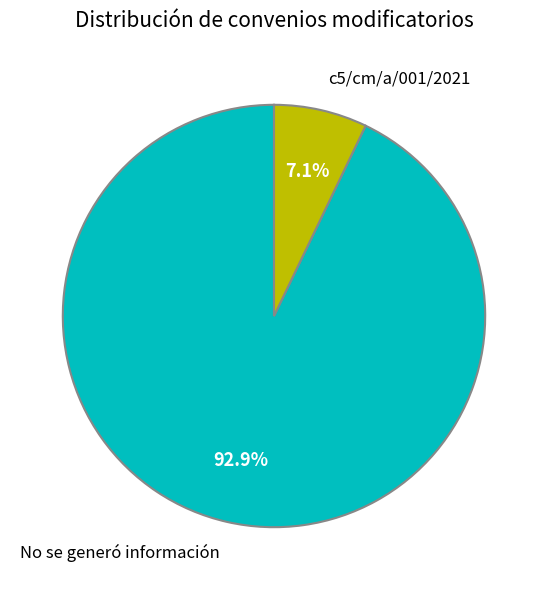

Is there a majority slice in this chart?

Yes